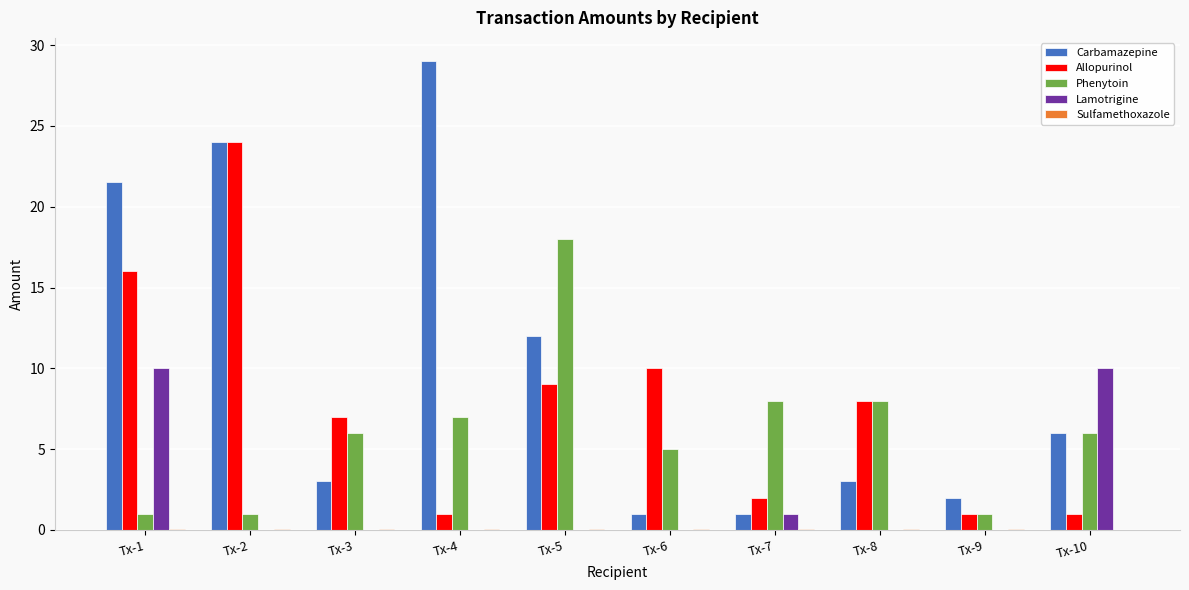

Between Tx-4 and Tx-9, which series saw the biggest shift?

Carbamazepine